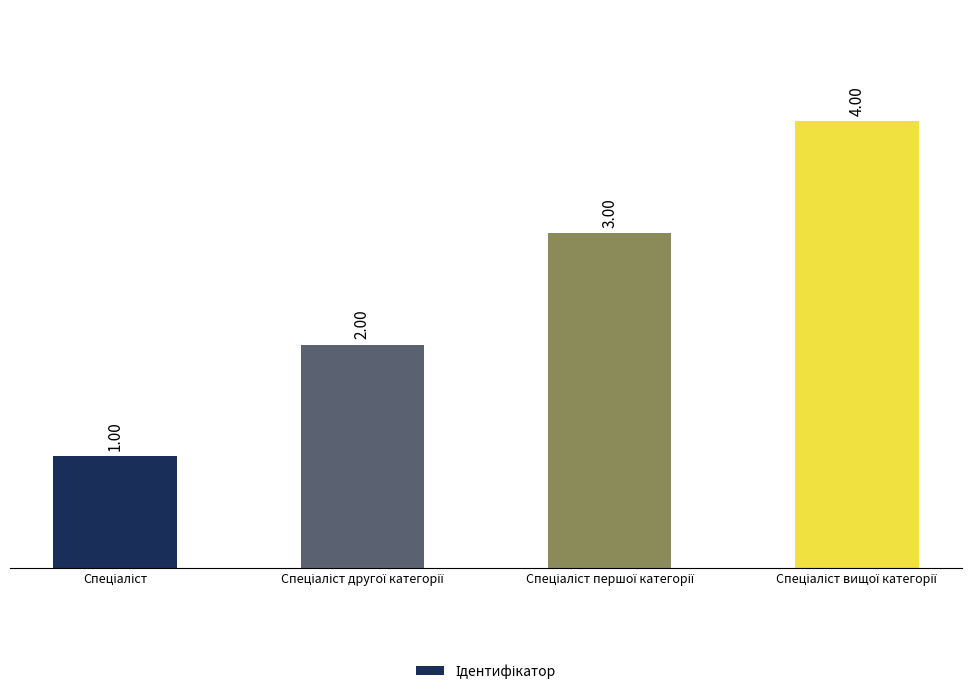

What is the maximum value shown in the chart?

4